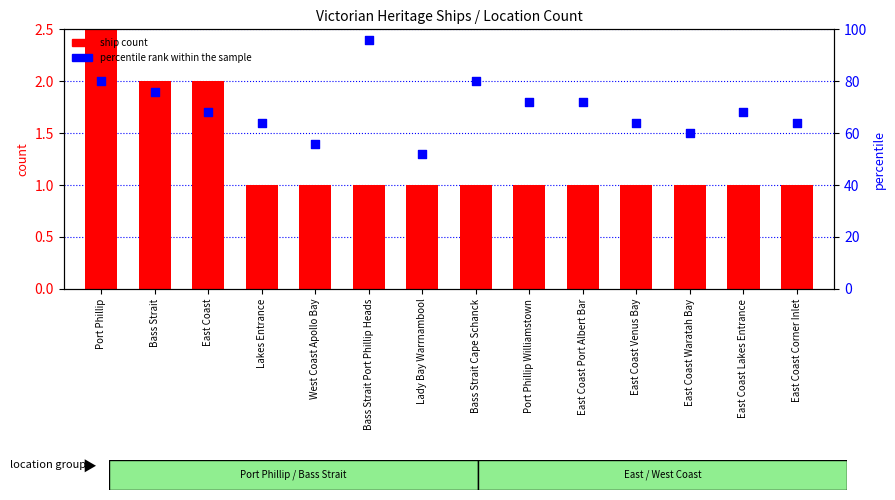

What are all the series names shown in the legend?

ship count, percentile rank within the sample